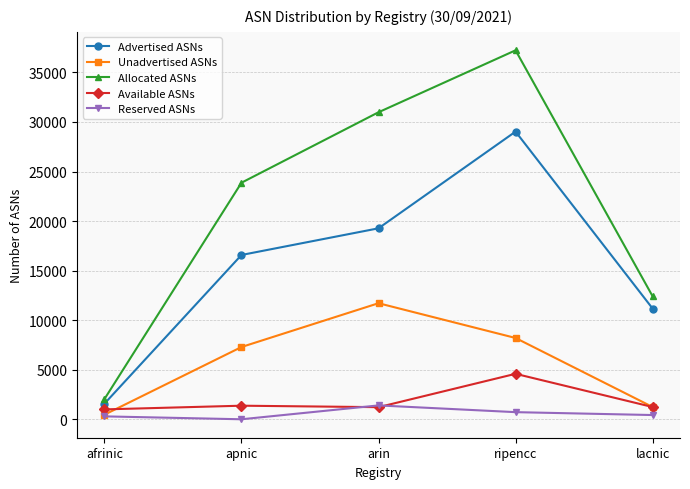

Where is Unadvertised ASNs nearest to the value 6086?

apnic